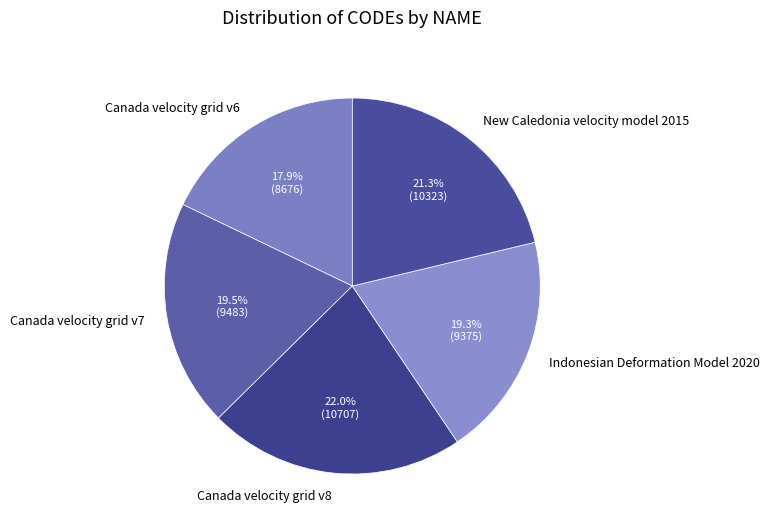

What is the total percentage of Indonesian Deformation Model 2020 and Canada velocity grid v7?

38.8%